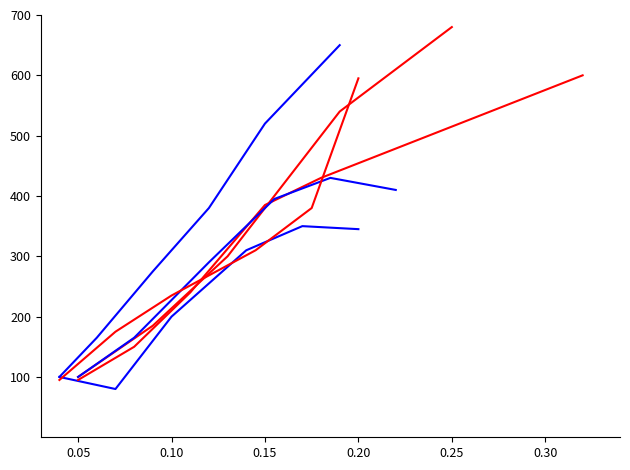

What is the maximum value for Social Work Y2?

350